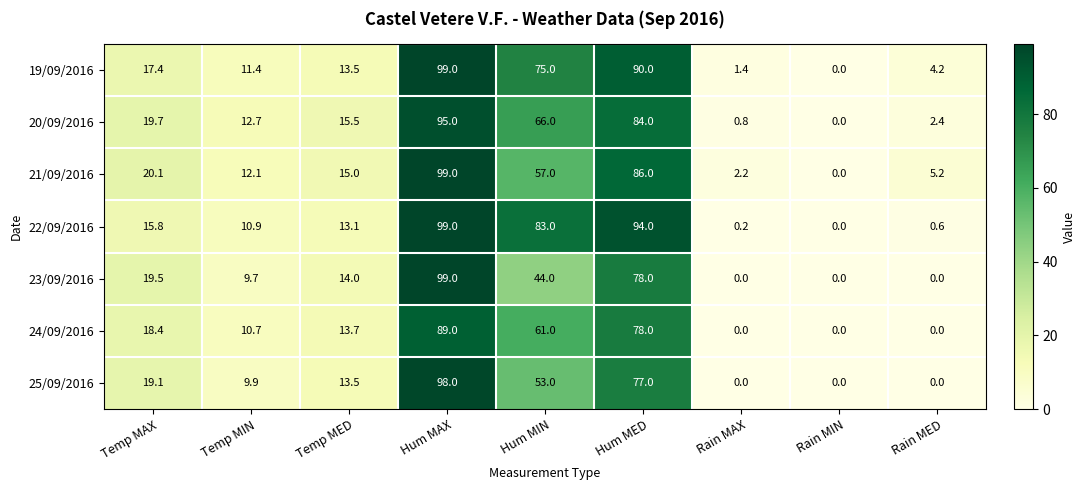

Which series has the largest total across all categories?

22/09/2016